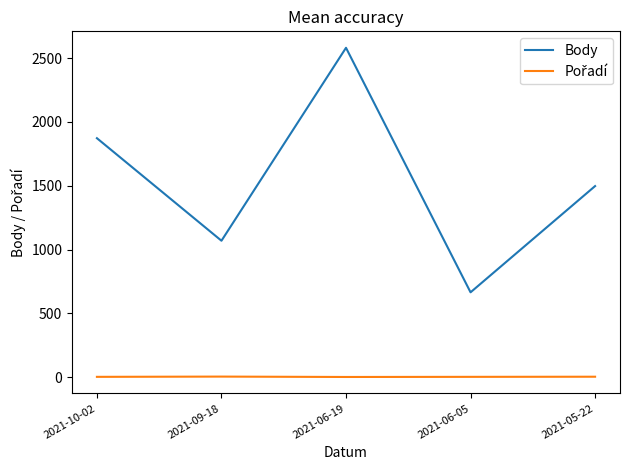

Which series has the largest total across all categories?

Body